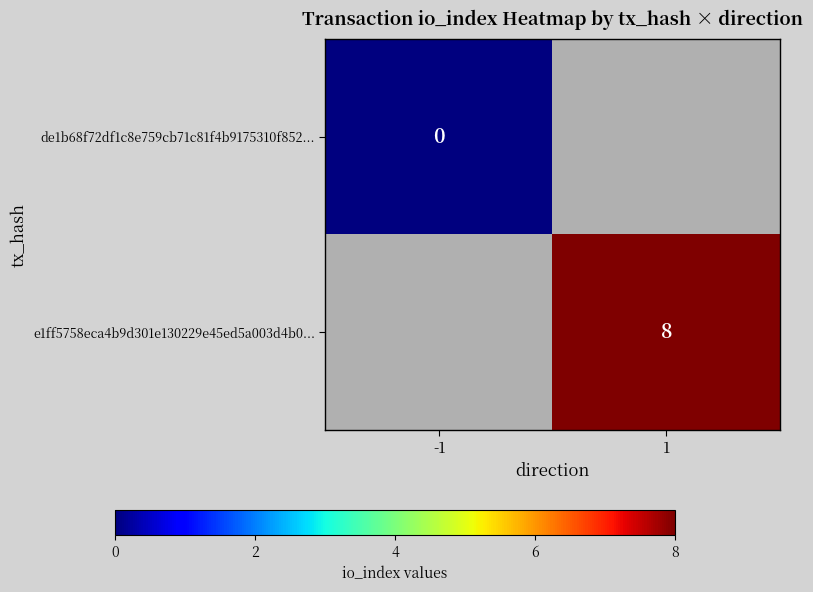

True or false: e1ff5758eca4b9d301e130229e45ed5a003d4b0... has a value of 2 at 1.

False